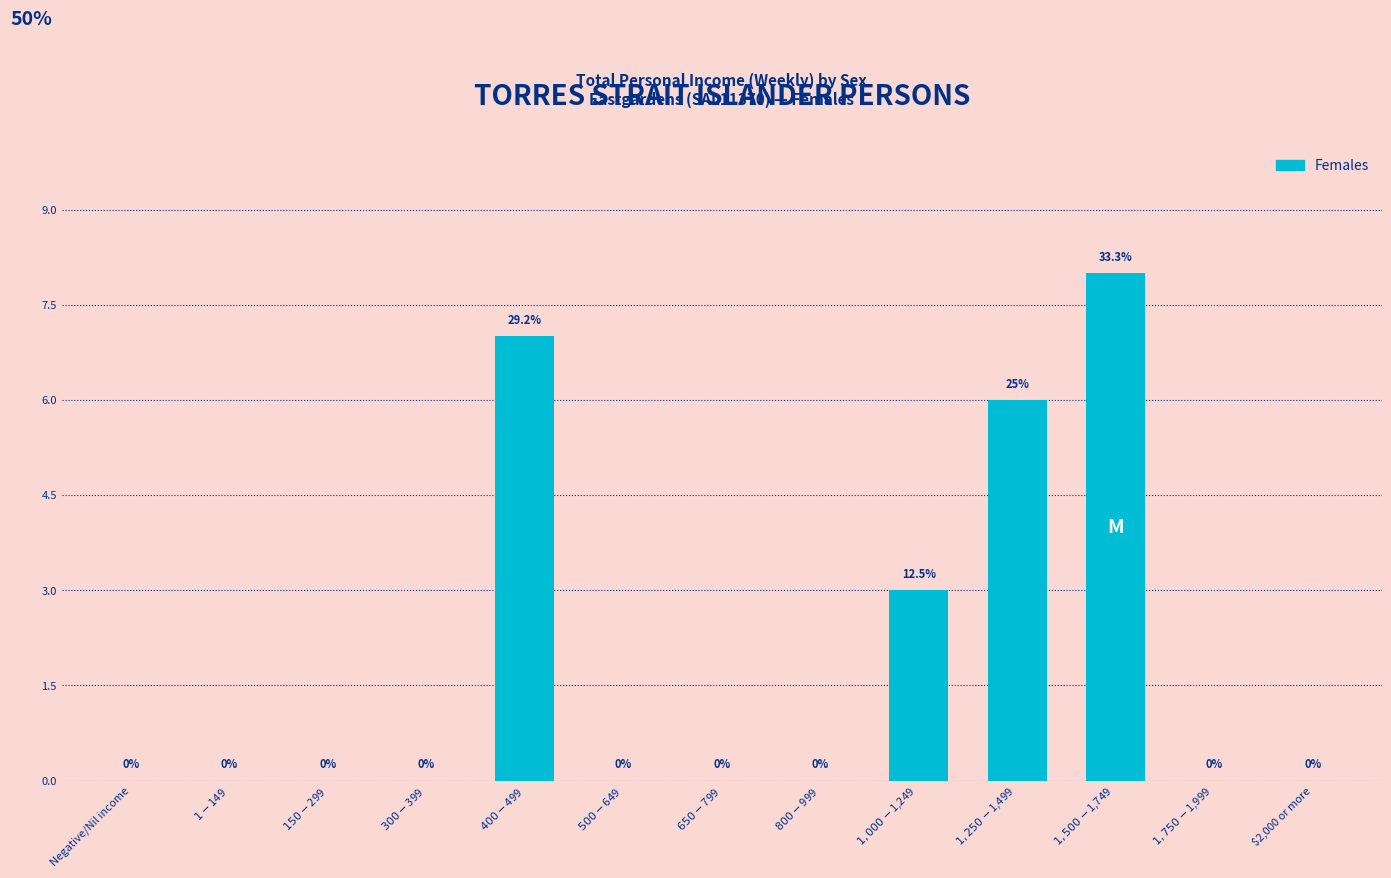

What is the maximum value shown in the chart?

8